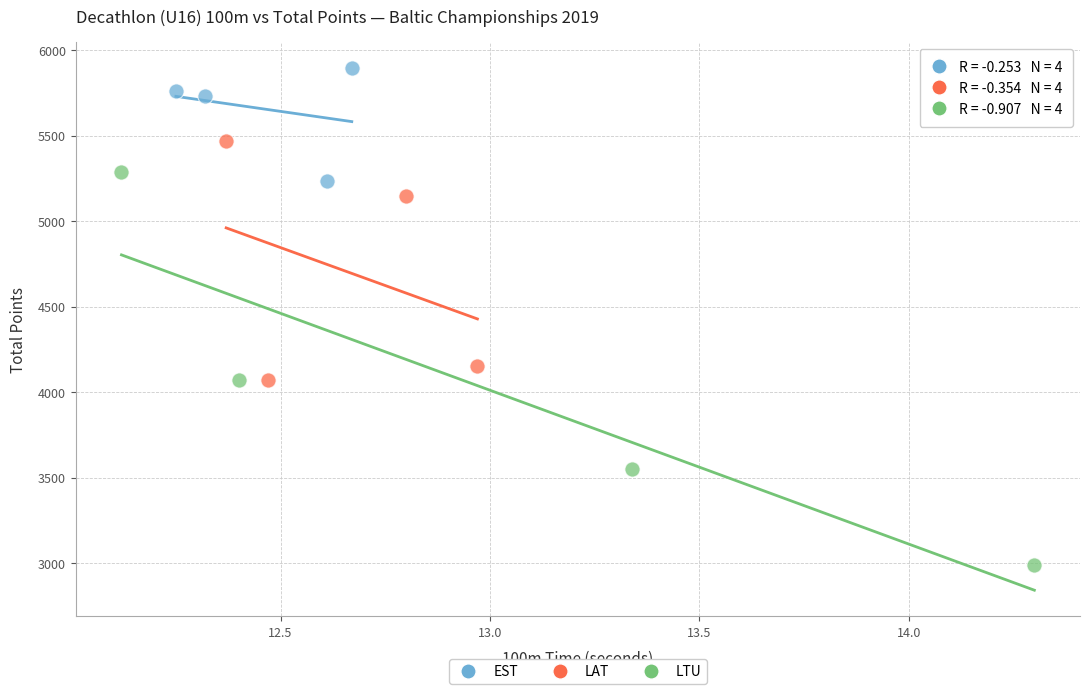

Which series contains the highest Y value?

EST